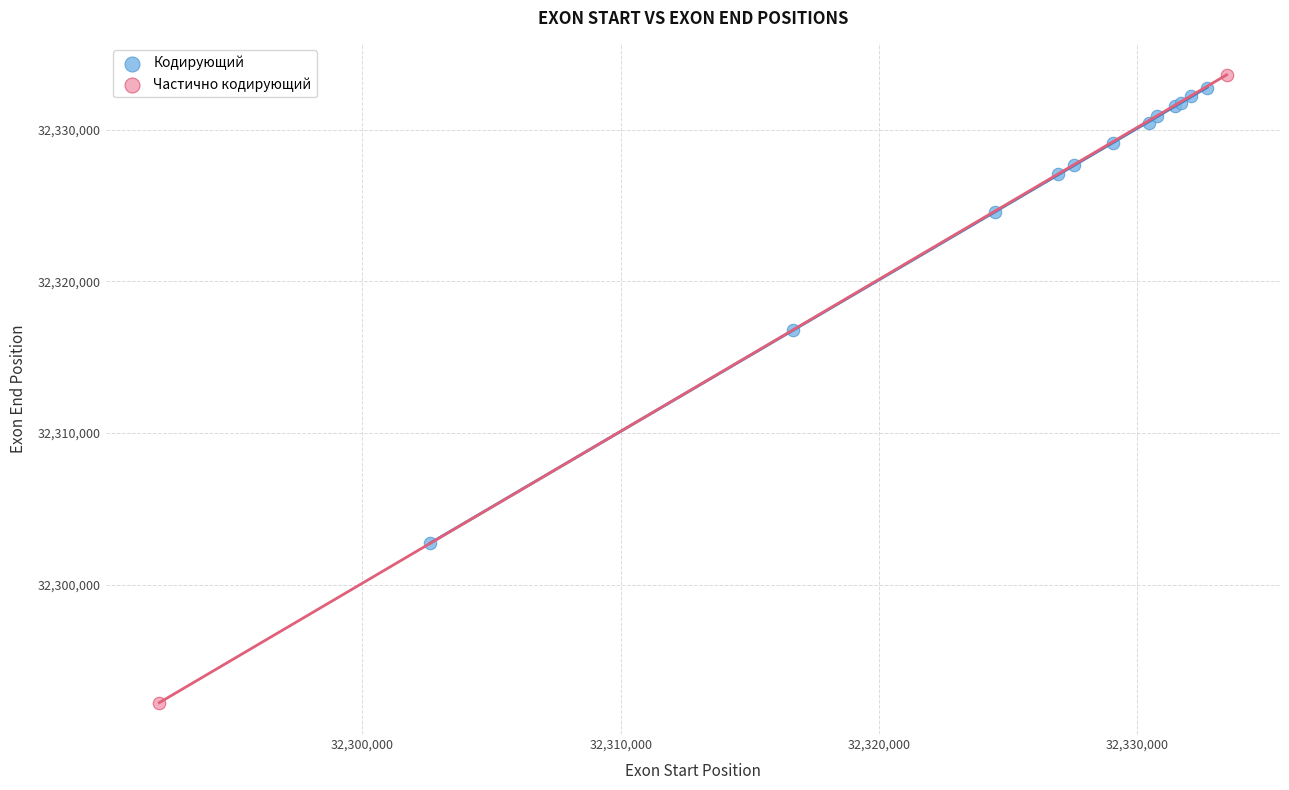

What are all the series names shown in the legend?

Кодирующий, Частично кодирующий